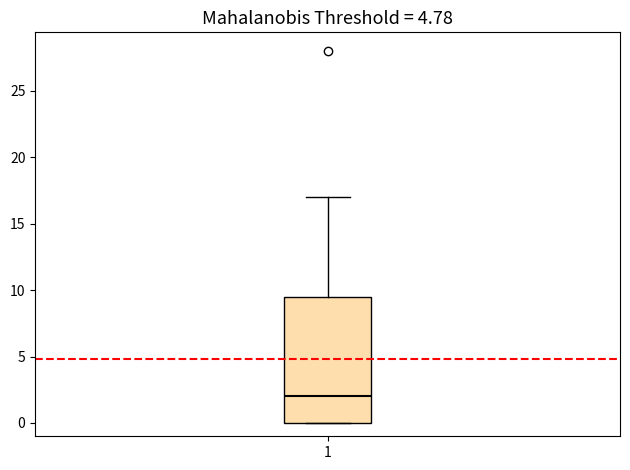

Where does the median line of the box at x = 1 sit on the y-axis? The values are not printed on the chart, so give them approximately, as read against the axis.

2.0